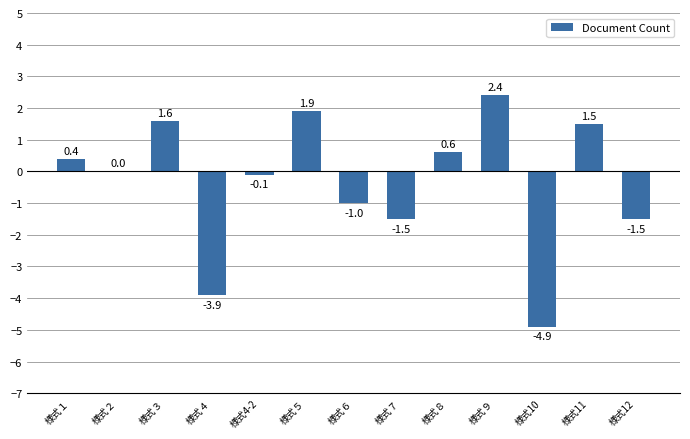

What is the change in value from 様式３ to 様式６?

-2.6